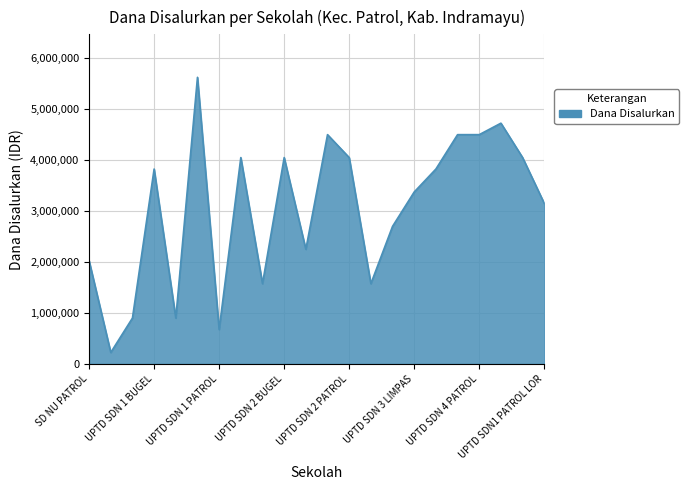

What is the difference between the maximum and minimum values?

5400000